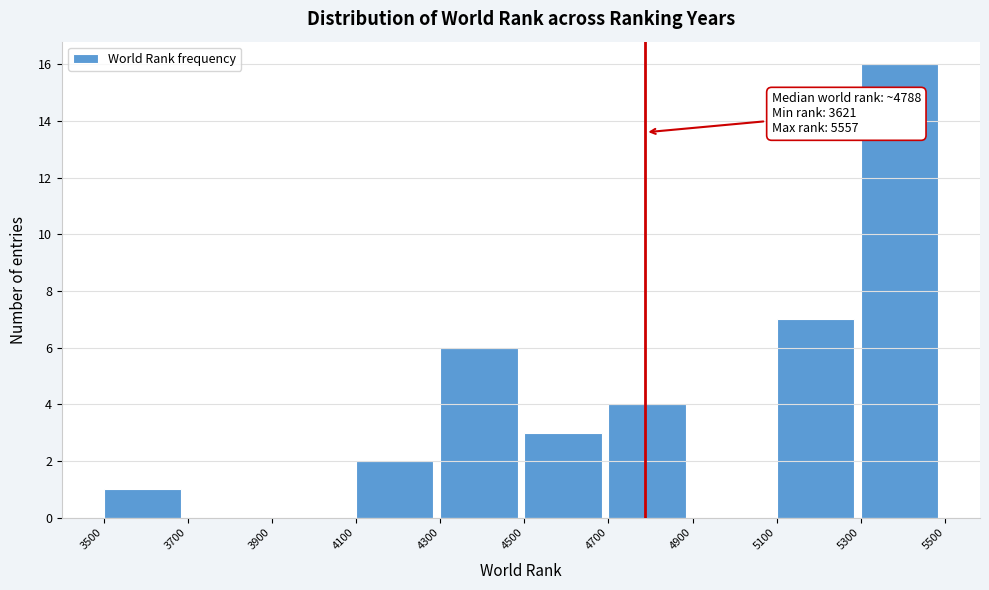

Which range on the x-axis has the tallest bar?

5300 to 5500